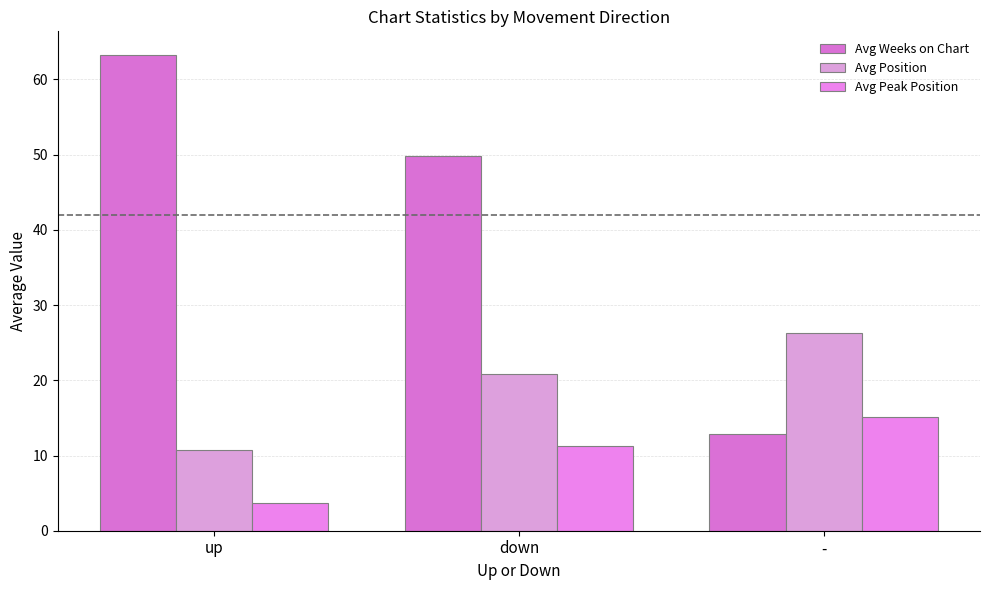

The value of Avg Peak Position at - is 9.5. True or false?

False